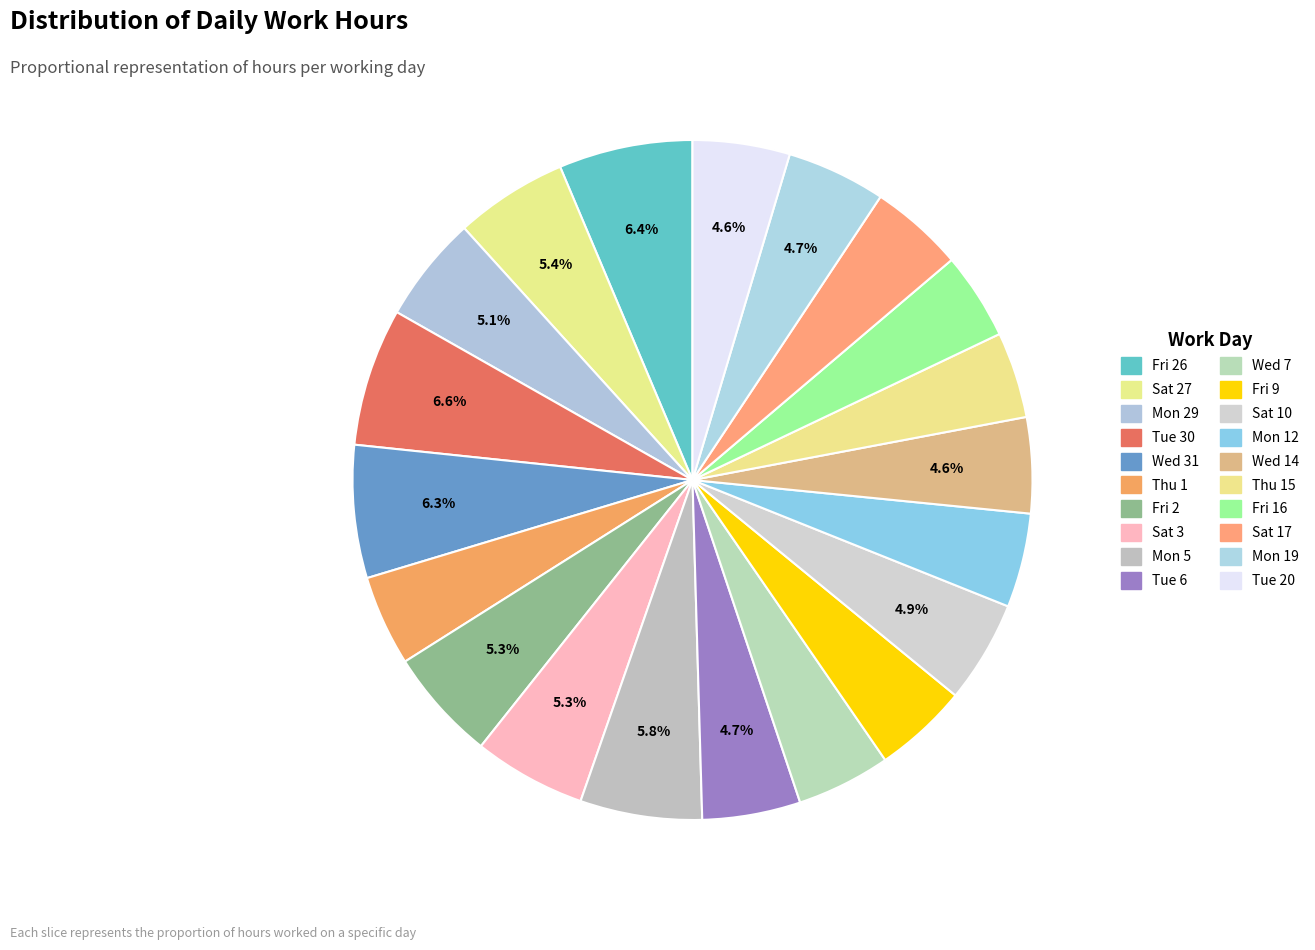

Is there any slice that represents more than half of the pie?

No